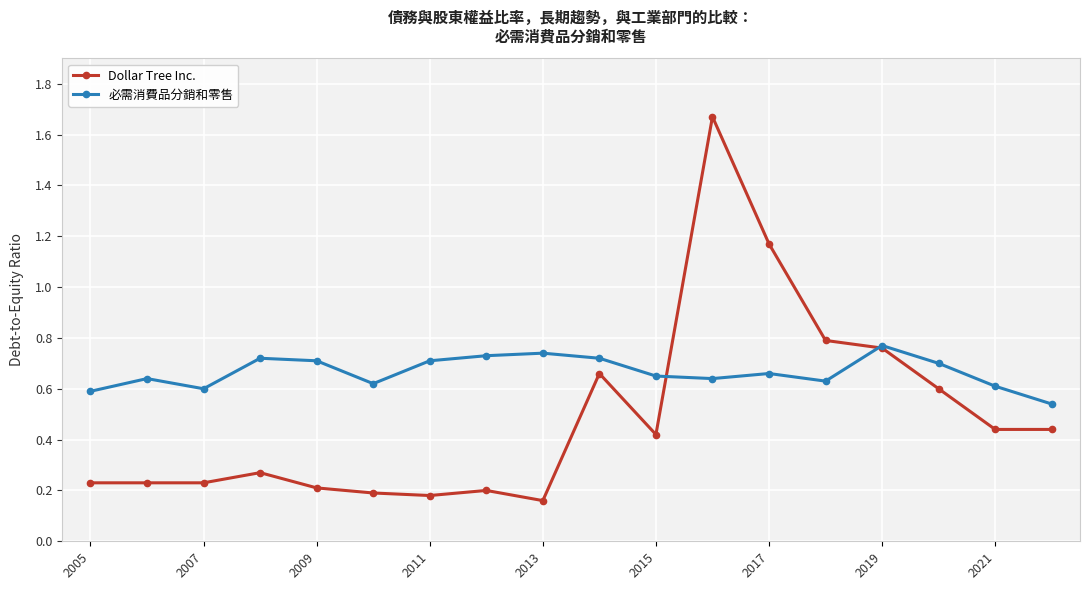

Which series has the largest range (max minus min)?

Dollar Tree Inc.